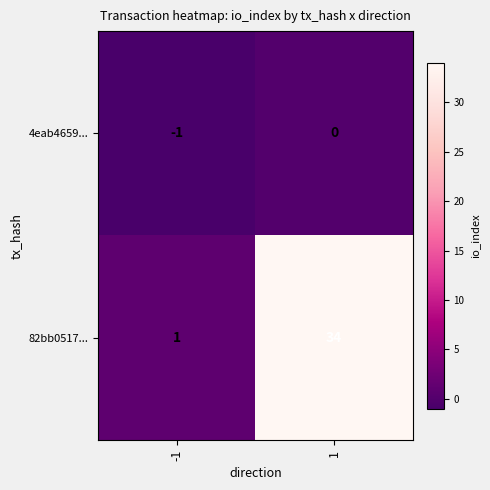

What is the average value of the 82bb0517... series?

18